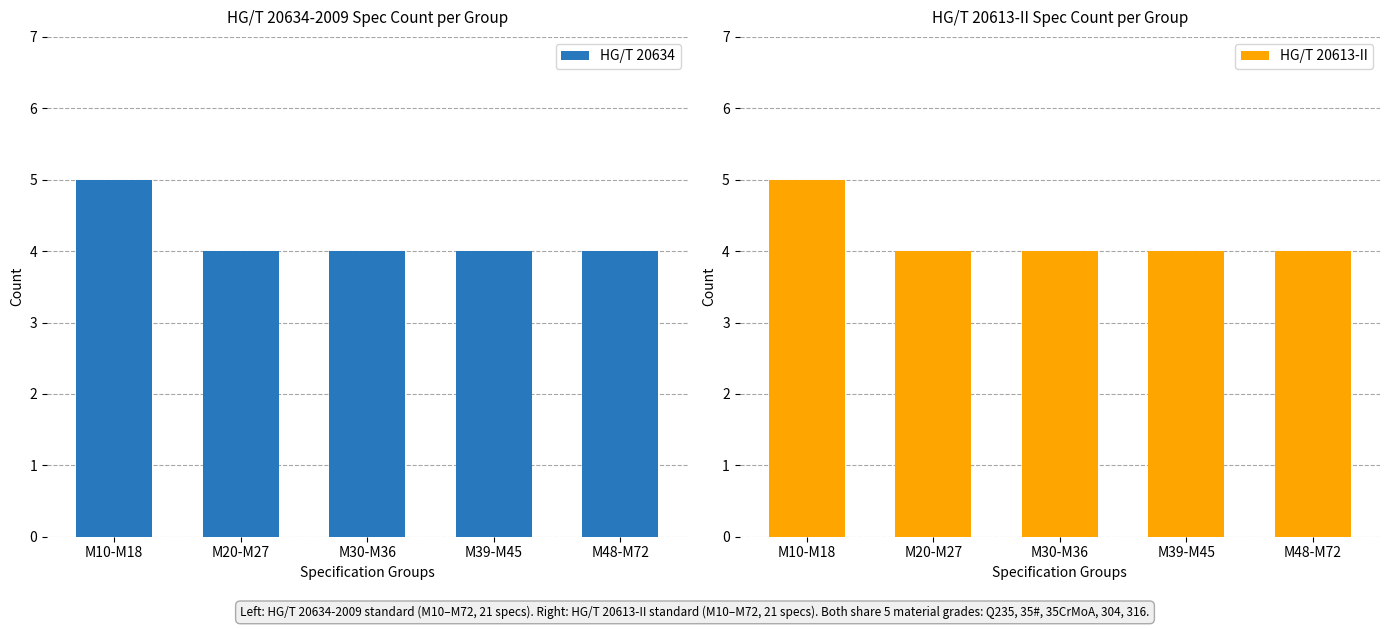

At how many categories does at least one series exceed 4?

1